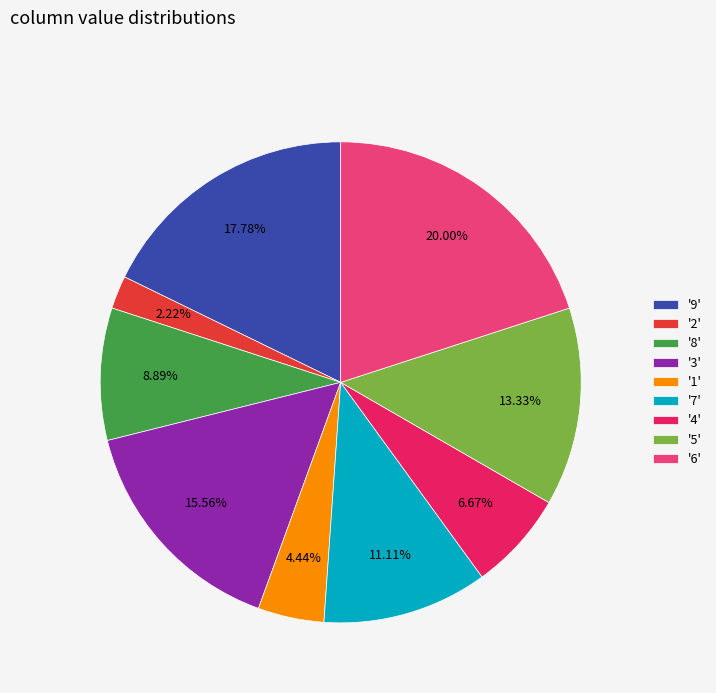

Is the sum of '2' and '8' greater than half?

No